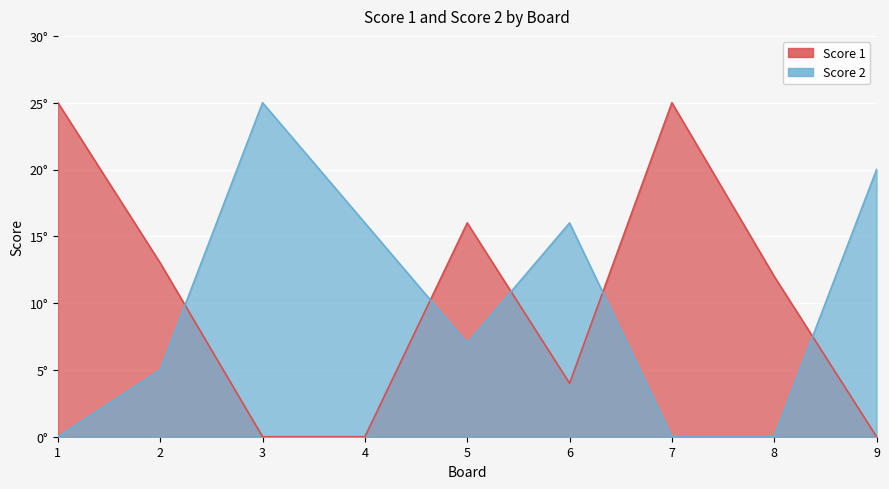

Between 5 and 9, which series saw the biggest shift?

Score 1